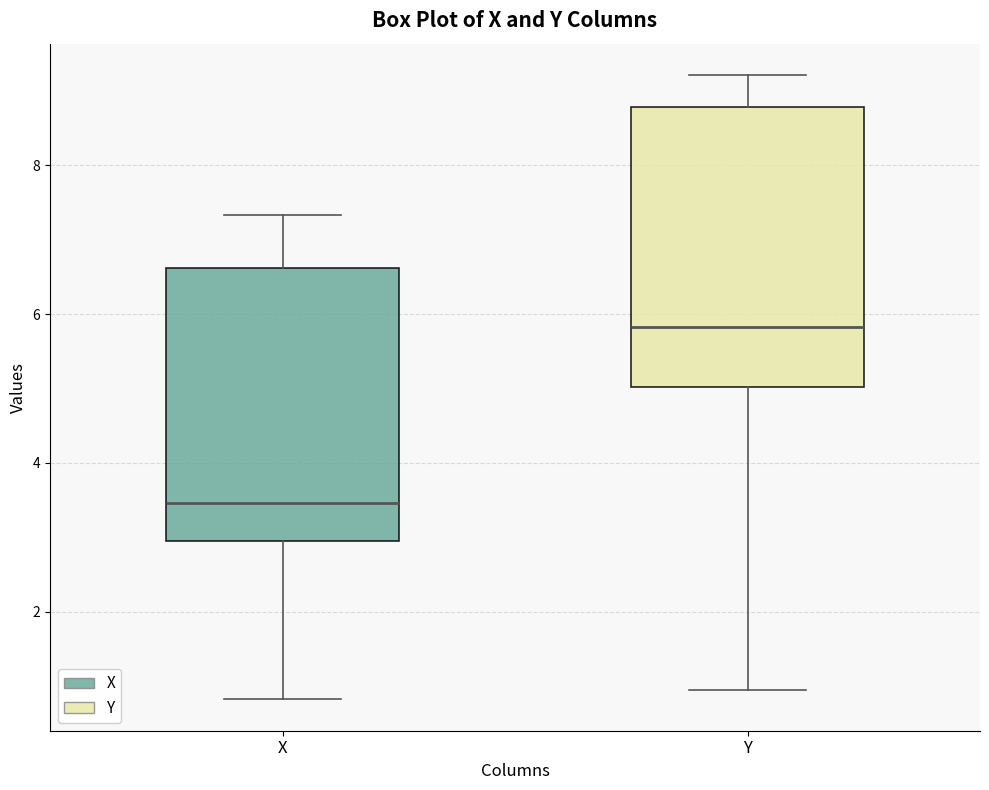

Which box's median line is the lowest?

X